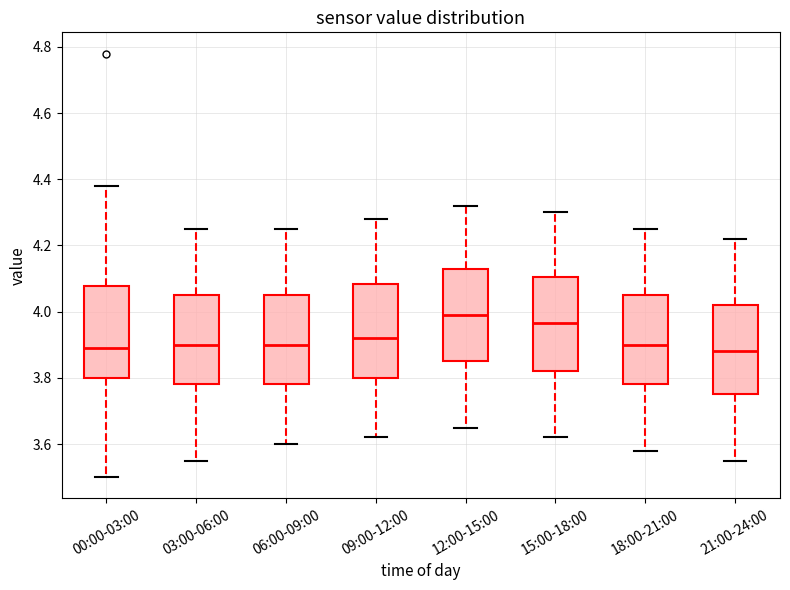

Where does the median line of the box for 09:00-12:00 sit on the y-axis? The values are not printed on the chart, so give them approximately, as read against the axis.

3.92